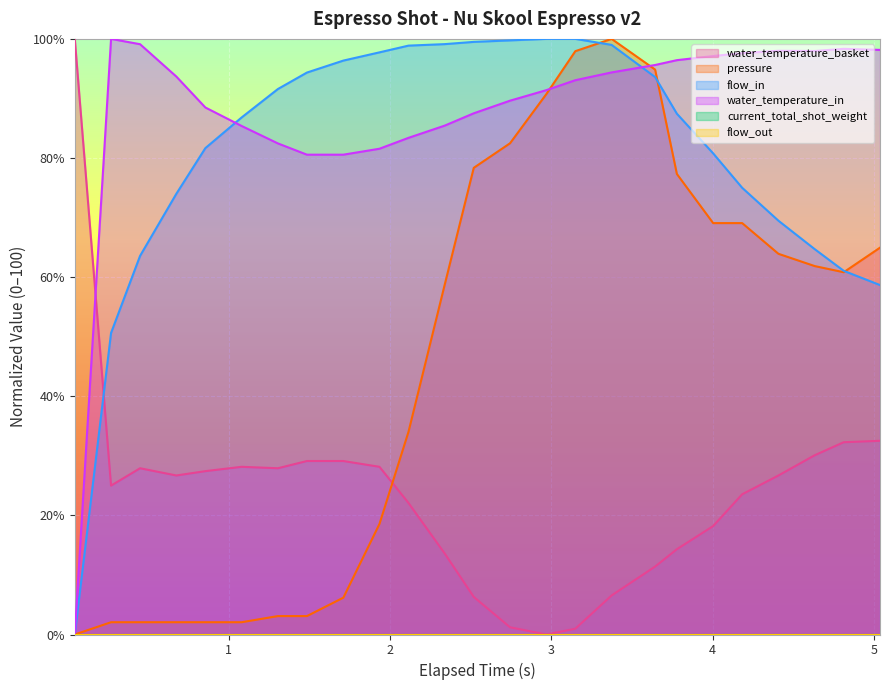

How many lines are shown in the chart?

6